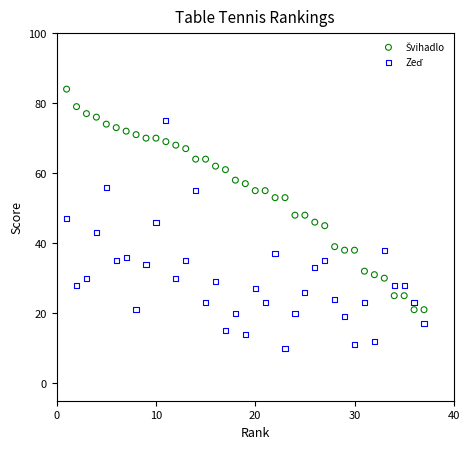

What is the X range (max minus min) for the scatter plot?

36